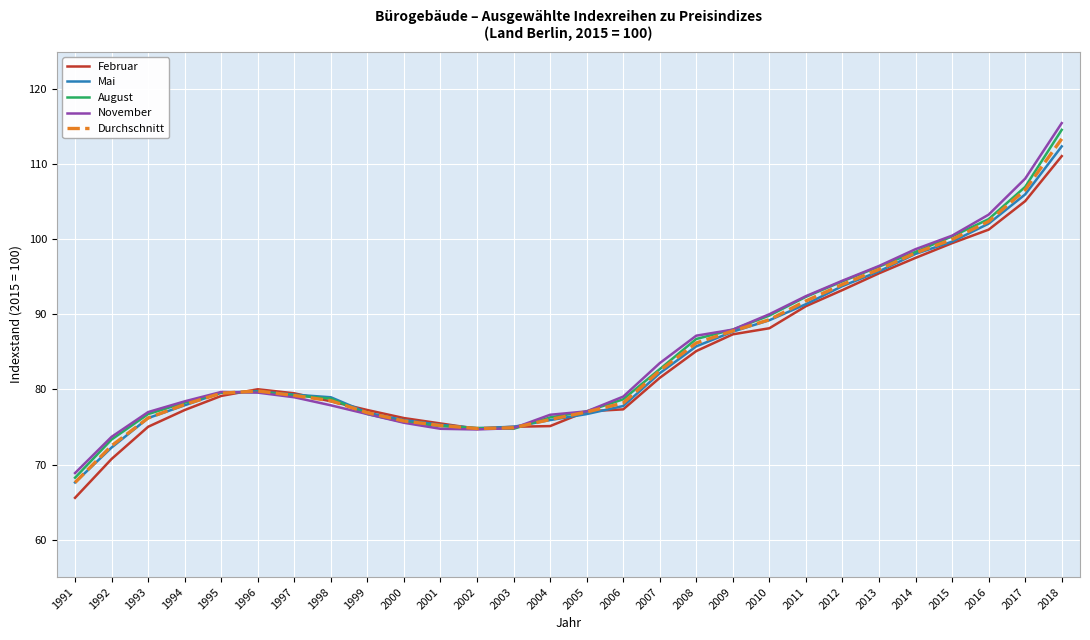

What is the difference between the maximum and second lowest values in the August series?

41.3